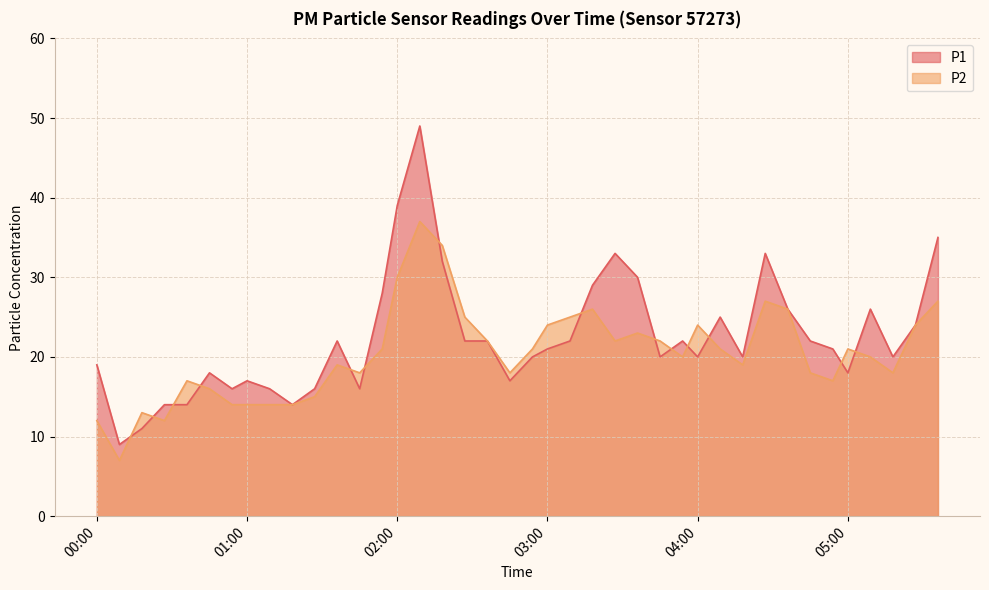

True or false: P2 has more than 2 points higher than both neighbors.

True